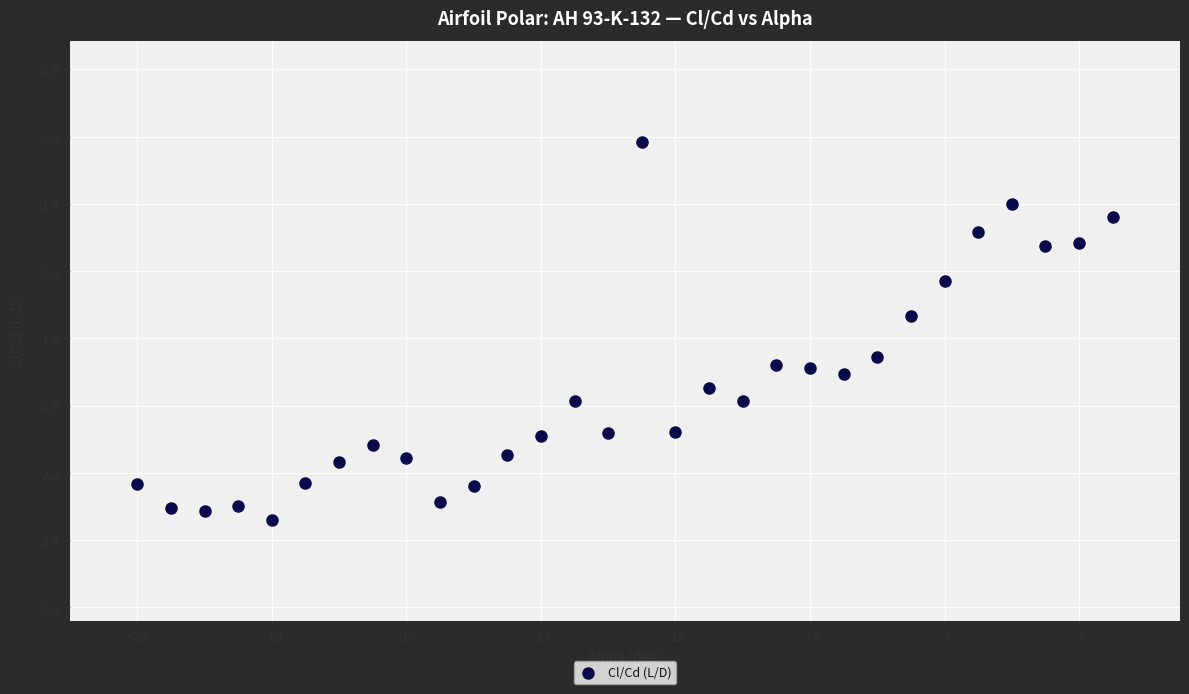

What Y value in the scatter plot is closest to -1?

-1.2